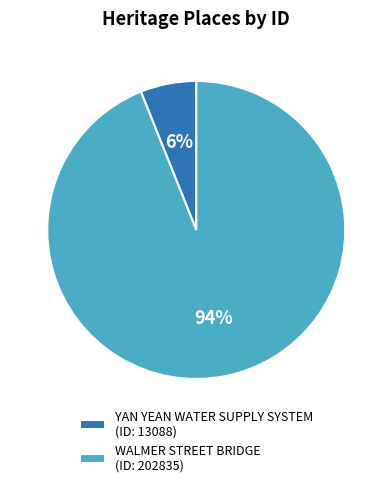

How many segments does this pie chart have?

2